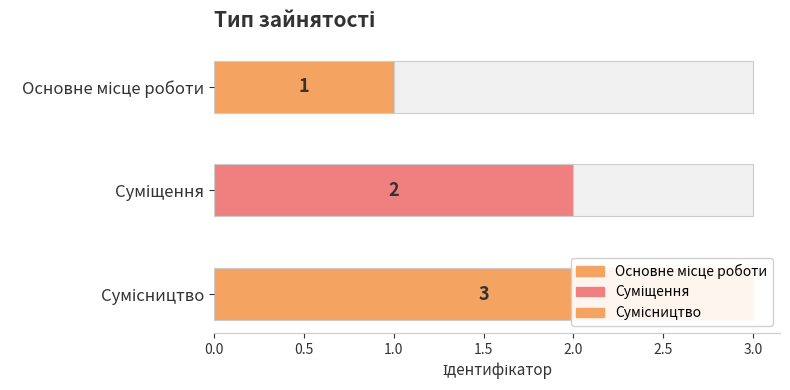

Rank the categories by value from lowest to highest.

Основне місце роботи, Суміщення, Сумісництво